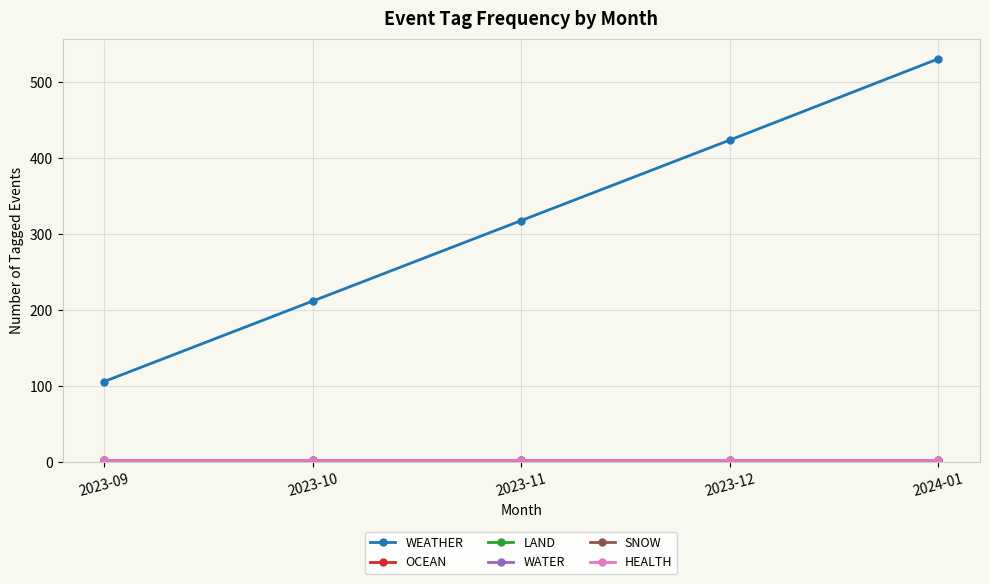

True or false: SNOW has a value of 1 at 2023-11.

False